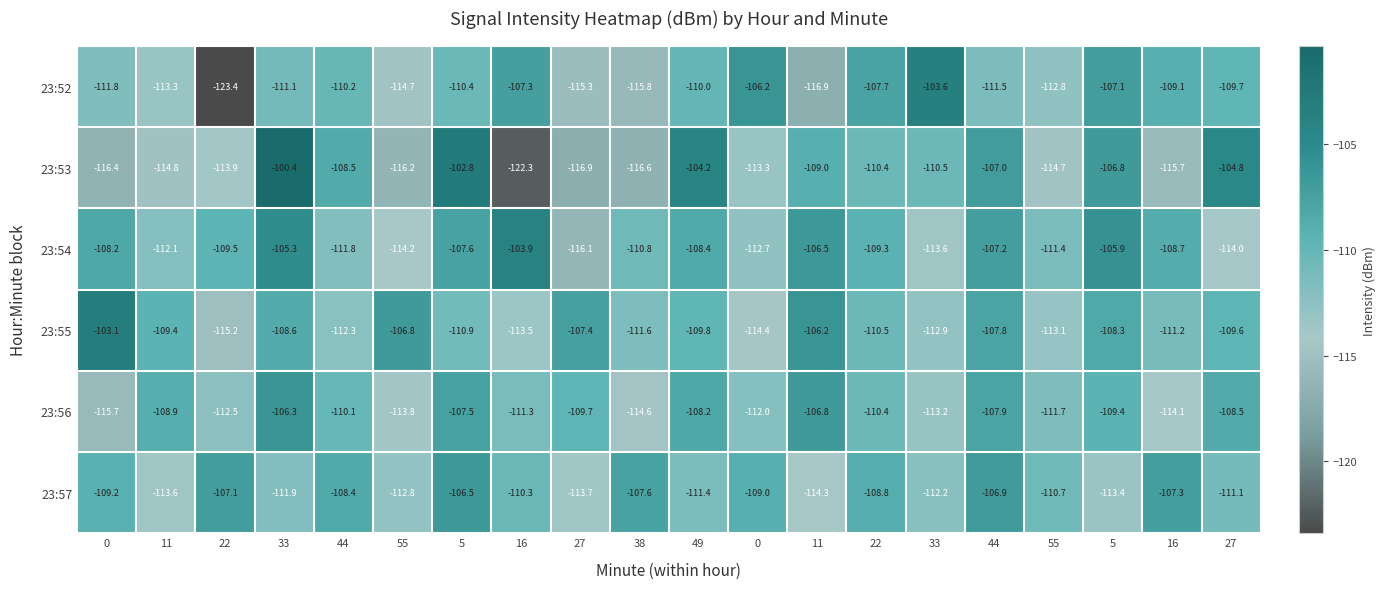

Which has a higher value, 55 or 33?

33